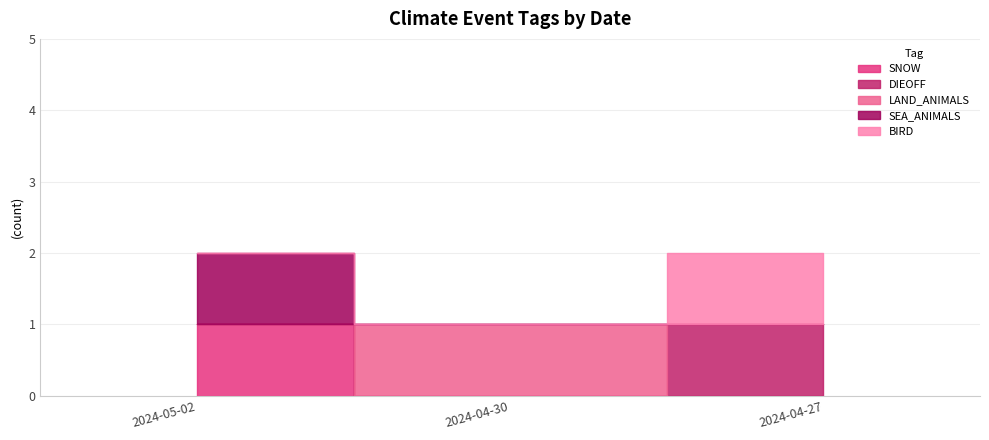

What is the sum of all SNOW values?

1